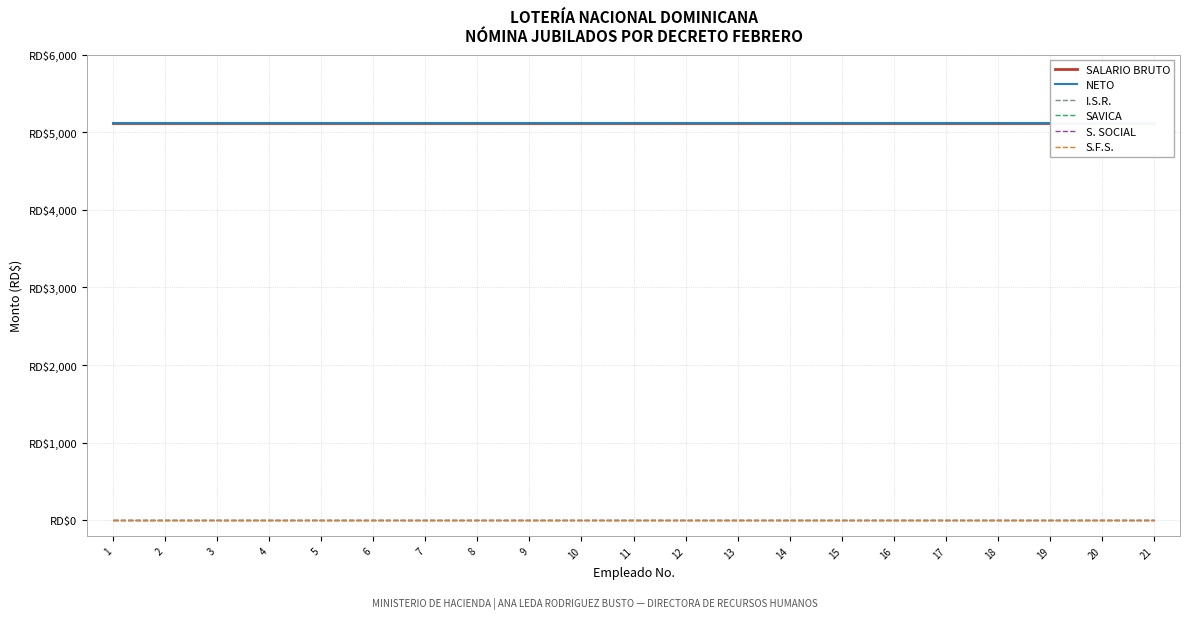

Reading left to right, what are all the values shown in this chart?

SALARIO BRUTO: 1=5117.5	2=5117.5	3=5117.5	4=5117.5	5=5117.5	6=5117.5	7=5117.5	8=5117.5	9=5117.5	10=5117.5	11=5117.5	12=5117.5	13=5117.5	14=5117.5	15=5117.5	16=5117.5	17=5117.5	18=5117.5	19=5117.5	20=5117.5	21=5117.5
NETO: 1=5117.5	2=5117.5	3=5117.5	4=5117.5	5=5117.5	6=5117.5	7=5117.5	8=5117.5	9=5117.5	10=5117.5	11=5117.5	12=5117.5	13=5117.5	14=5117.5	15=5117.5	16=5117.5	17=5117.5	18=5117.5	19=5117.5	20=5117.5	21=5117.5
I.S.R.: 1=0.0	2=0.0	3=0.0	4=0.0	5=0.0	6=0.0	7=0.0	8=0.0	9=0.0	10=0.0	11=0.0	12=0.0	13=0.0	14=0.0	15=0.0	16=0.0	17=0.0	18=0.0	19=0.0	20=0.0	21=0.0
SAVICA: 1=0.0	2=0.0	3=0.0	4=0.0	5=0.0	6=0.0	7=0.0	8=0.0	9=0.0	10=0.0	11=0.0	12=0.0	13=0.0	14=0.0	15=0.0	16=0.0	17=0.0	18=0.0	19=0.0	20=0.0	21=0.0
S. SOCIAL: 1=0.0	2=0.0	3=0.0	4=0.0	5=0.0	6=0.0	7=0.0	8=0.0	9=0.0	10=0.0	11=0.0	12=0.0	13=0.0	14=0.0	15=0.0	16=0.0	17=0.0	18=0.0	19=0.0	20=0.0	21=0.0
S.F.S.: 1=0.0	2=0.0	3=0.0	4=0.0	5=0.0	6=0.0	7=0.0	8=0.0	9=0.0	10=0.0	11=0.0	12=0.0	13=0.0	14=0.0	15=0.0	16=0.0	17=0.0	18=0.0	19=0.0	20=0.0	21=0.0